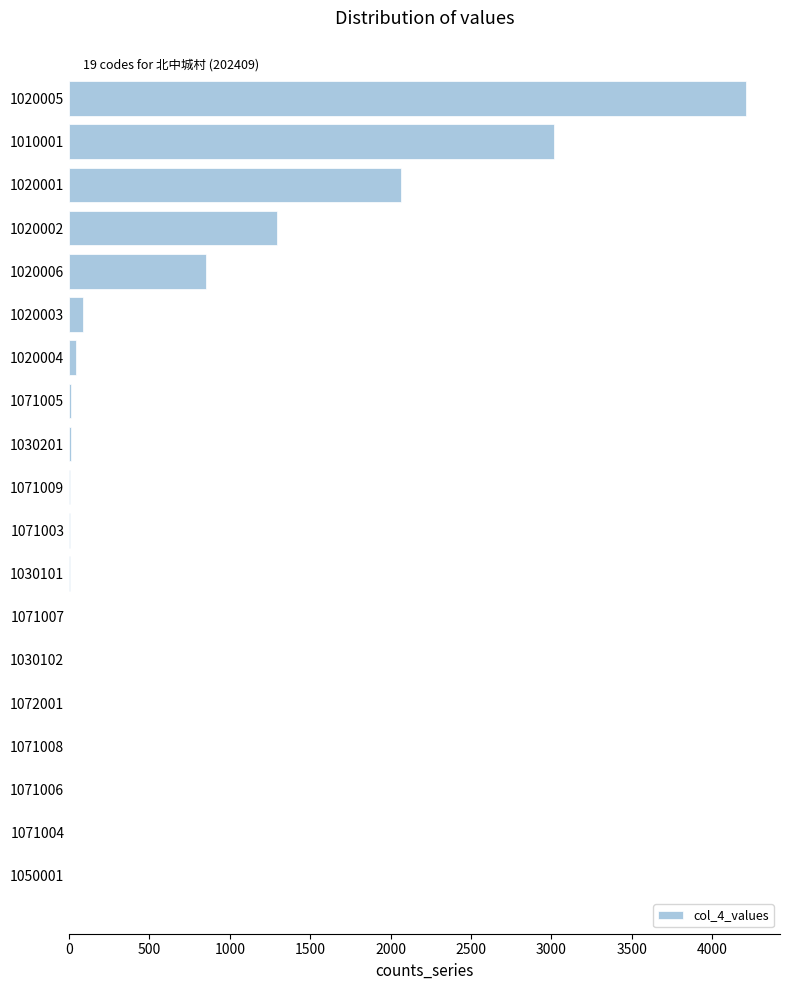

Which label corresponds to the largest value in the chart?

1020005